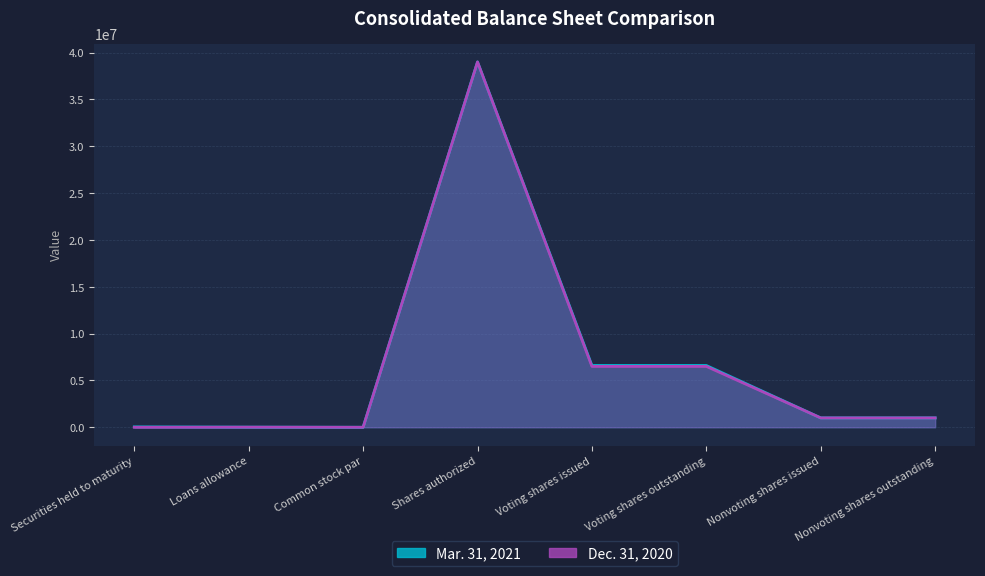

The value of Mar. 31, 2021 at Common stock par is -19208509. True or false?

False